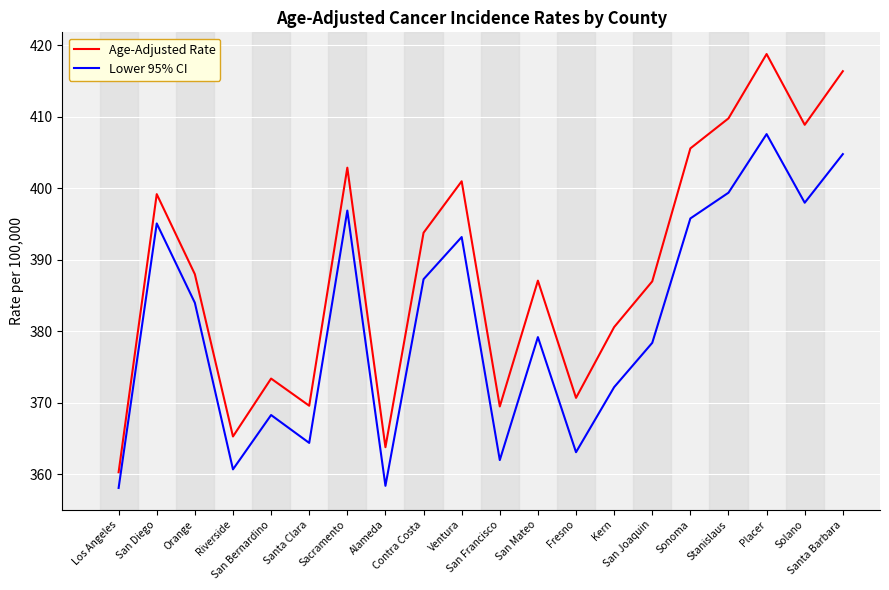

In Lower 95% CI, how many points are higher than both neighbors (excluding endpoints)?

6